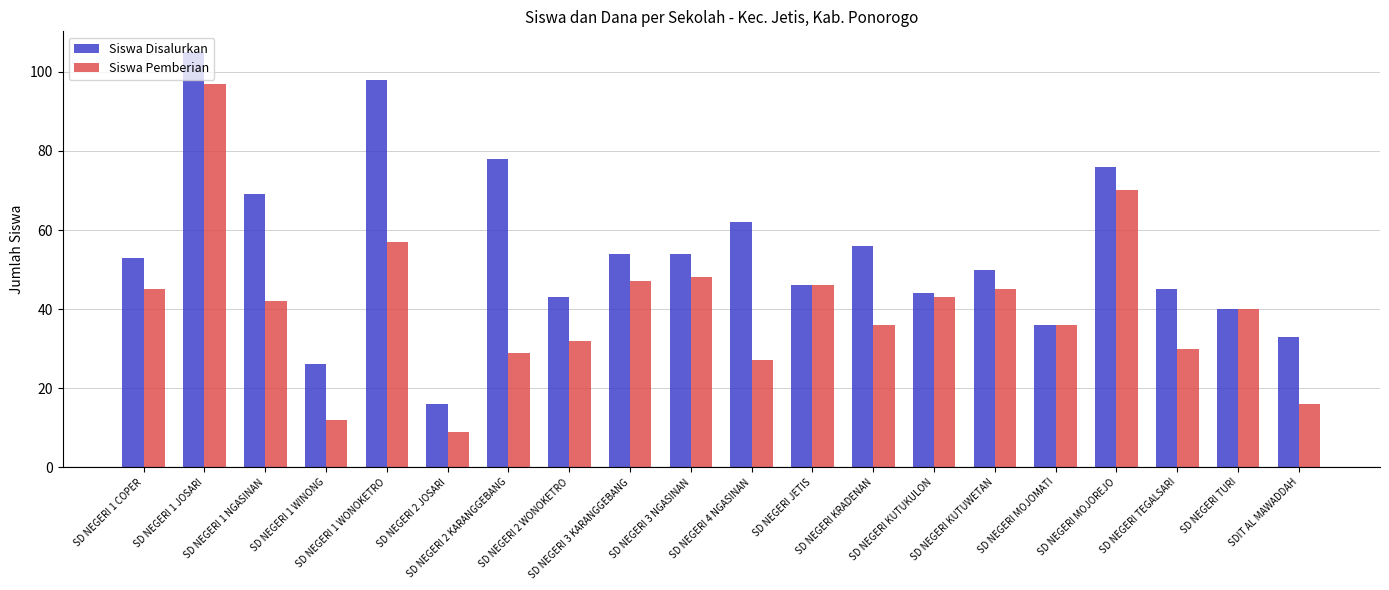

Which series has the largest range (max minus min)?

Siswa Disalurkan